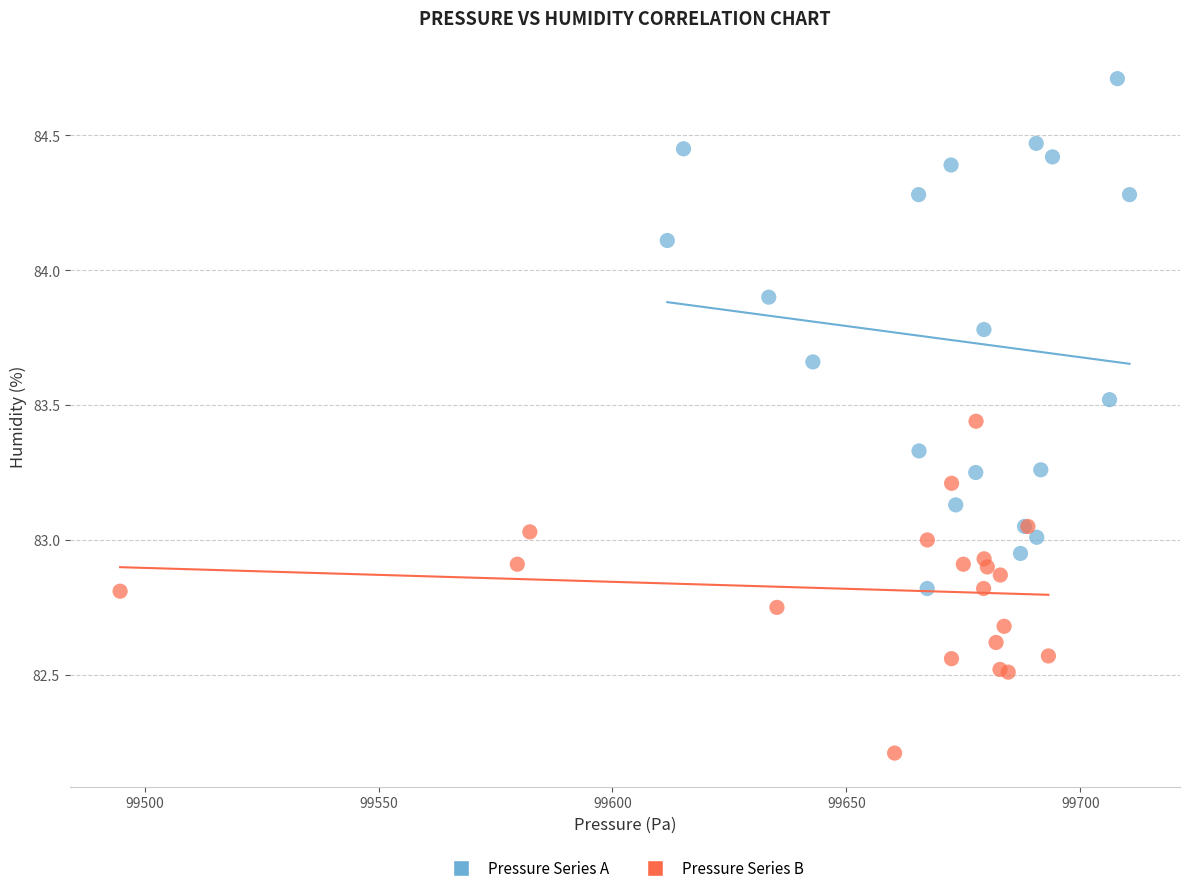

Which series reaches the minimum Y coordinate?

Pressure Series B